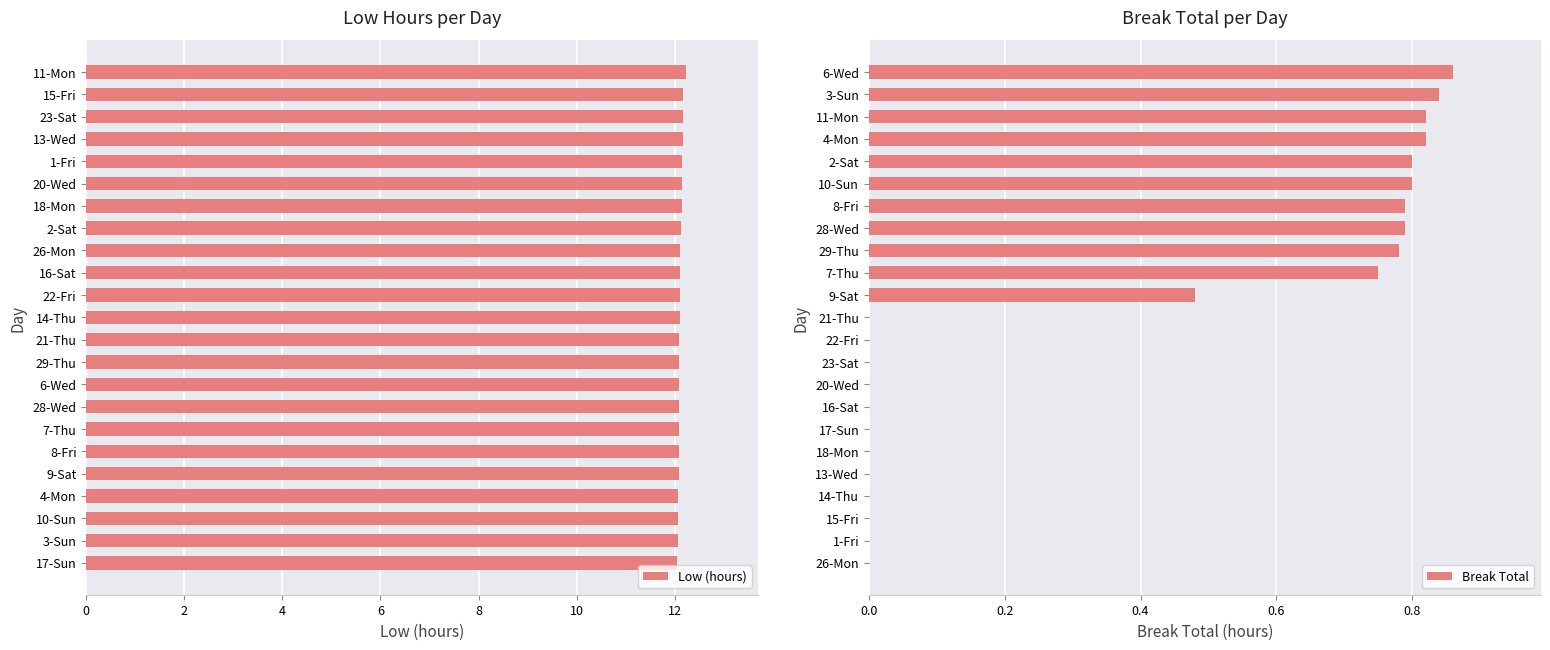

How many data points in Break Total are above 0?

11